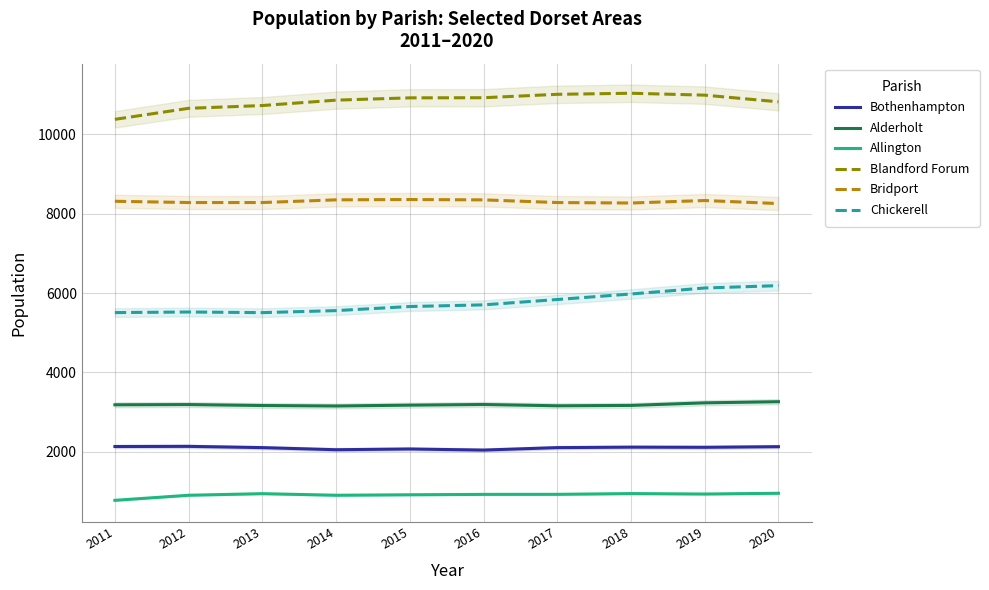

Where does the Chickerell series first go above 5704?

2017